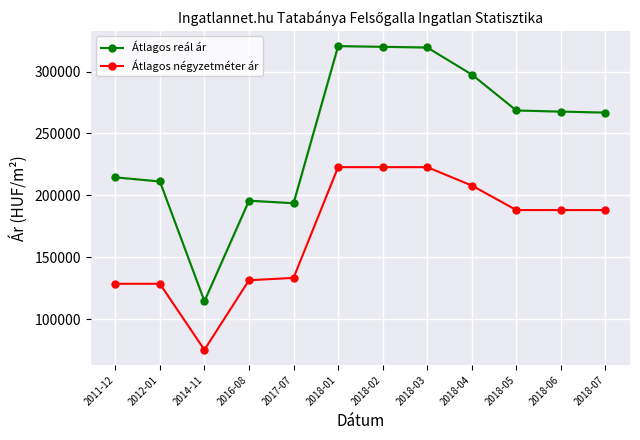

At which label does Átlagos reál ár reach its minimum?

2014-11